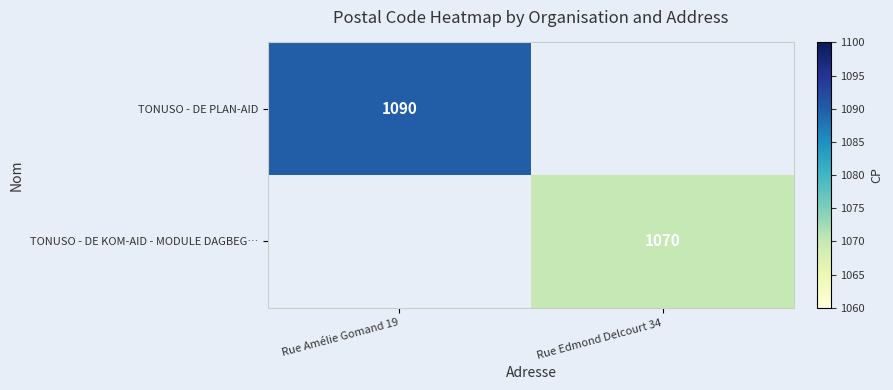

What is the total value across all series at Rue Edmond Delcourt 34?

2160